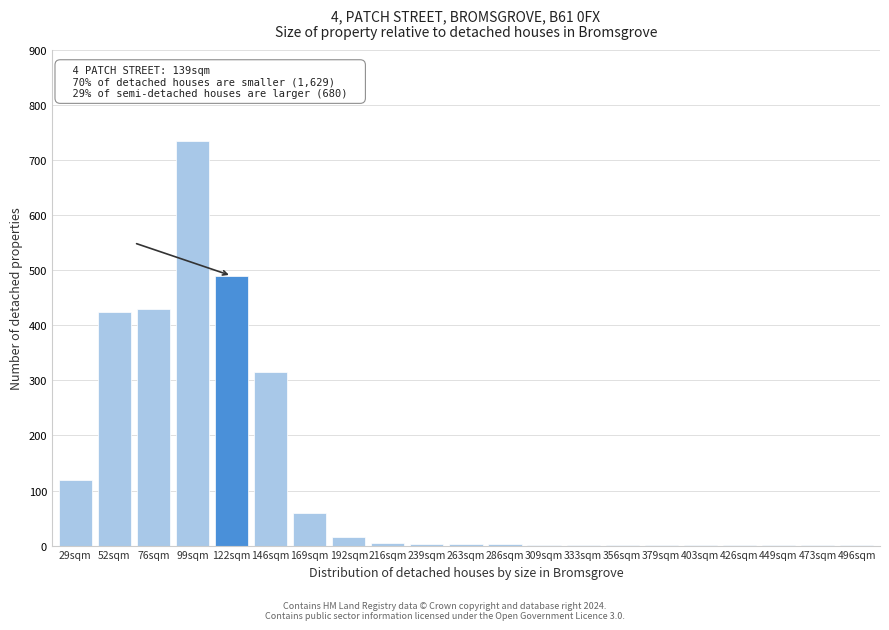

Is it true that the value at 99sqm is 1218?

False